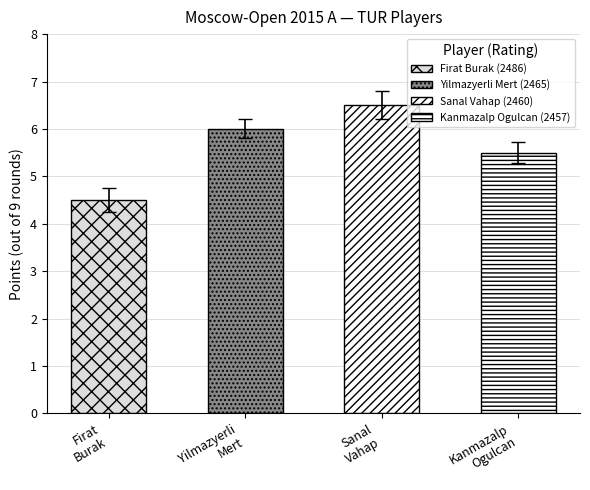

How many categories are shown in the chart?

4